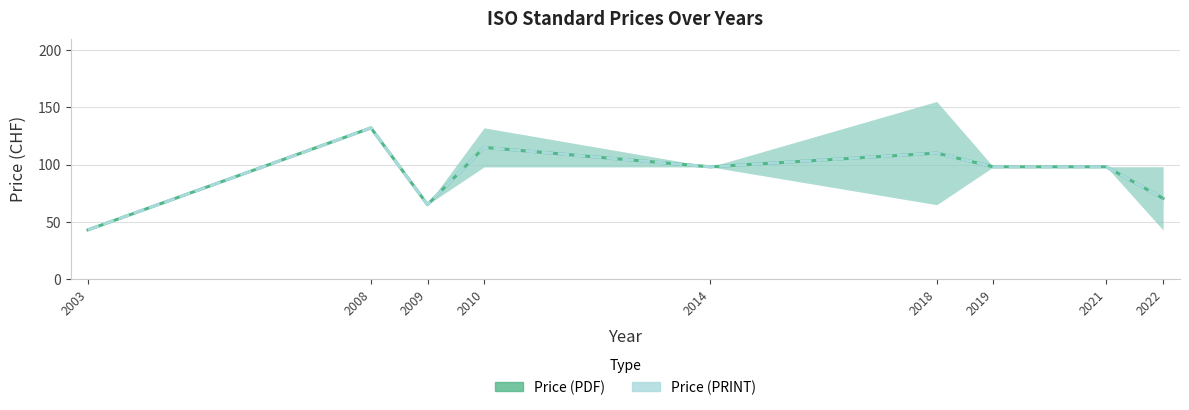

How many data points in Price (PDF) are above 98?

3